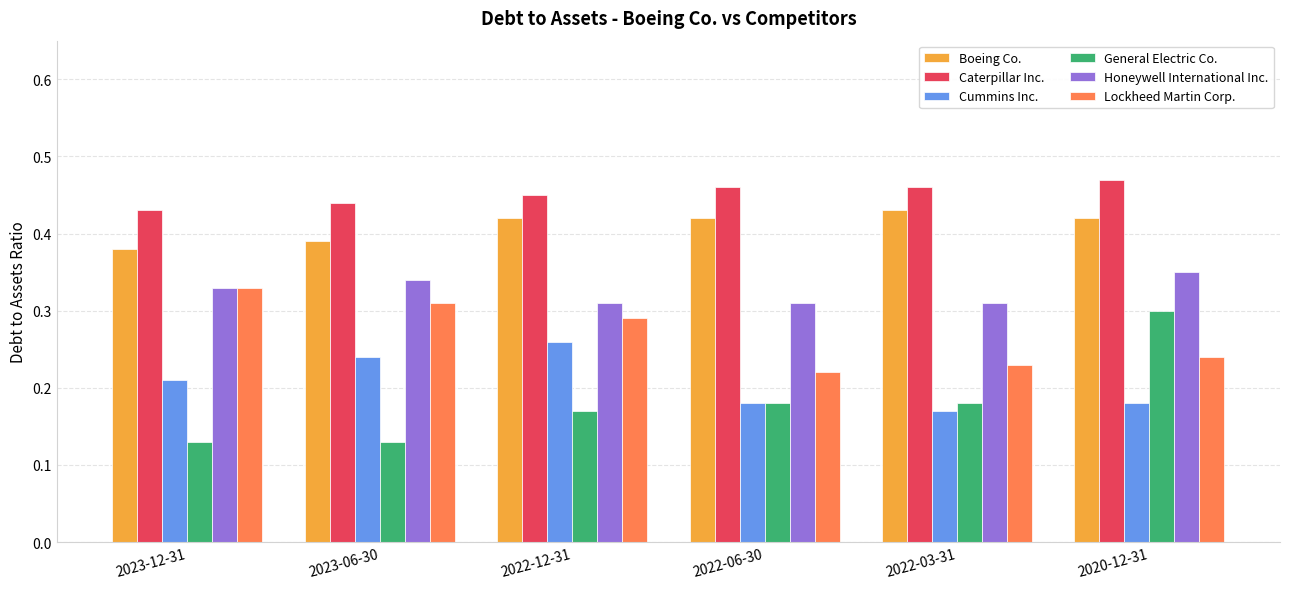

Which series has the largest range (max minus min)?

General Electric Co.